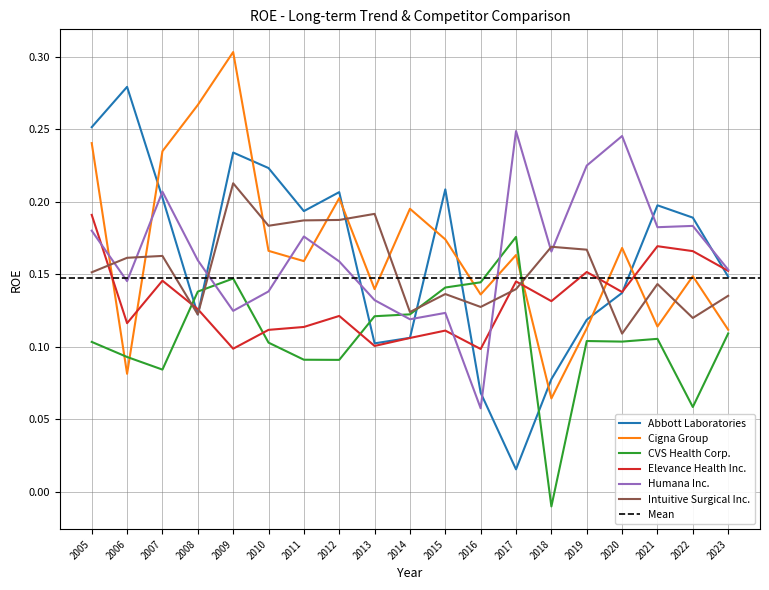

Where does the CVS Health Corp. series first go above 0?

2005